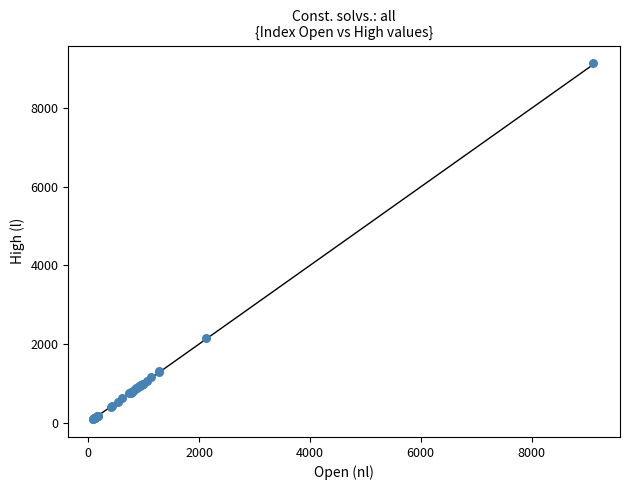

What Y value in the scatter plot is closest to 4616?

2156.6